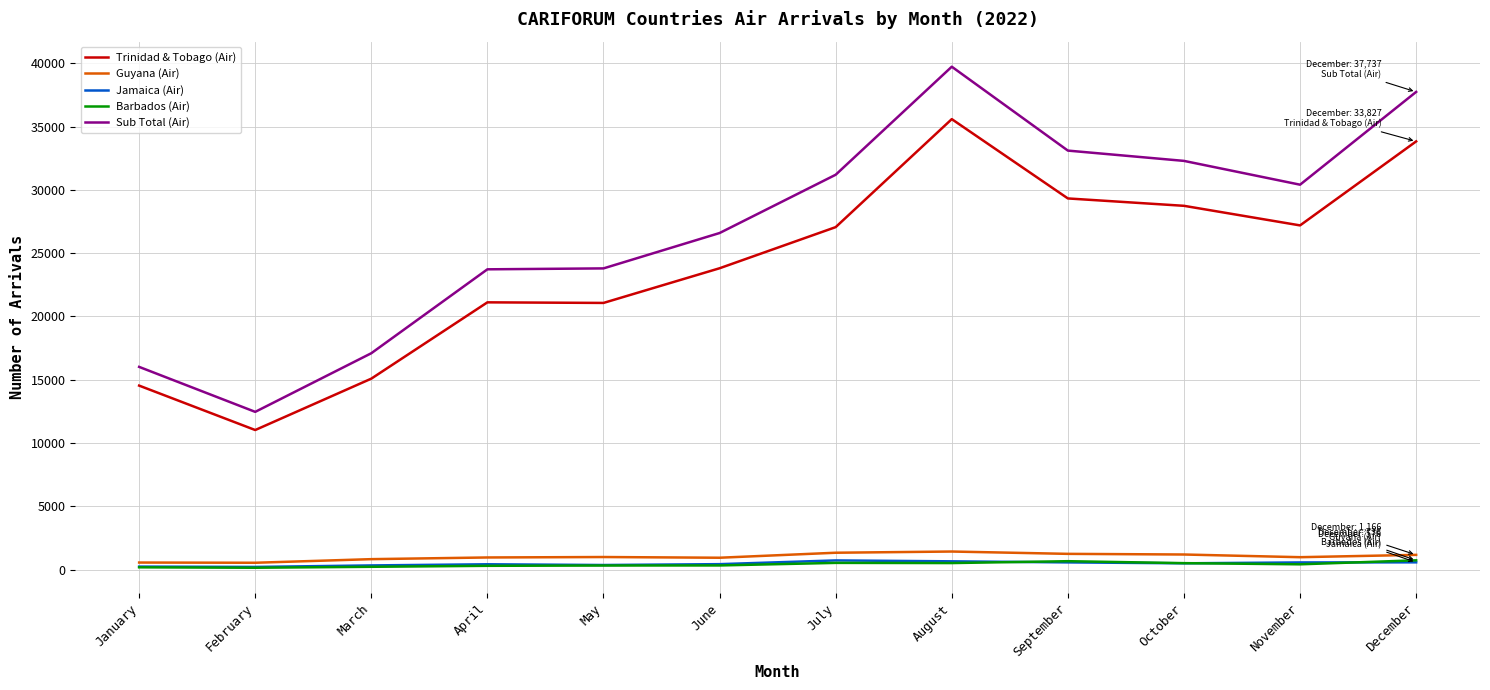

Which series has the largest total across all categories?

Sub Total (Air)